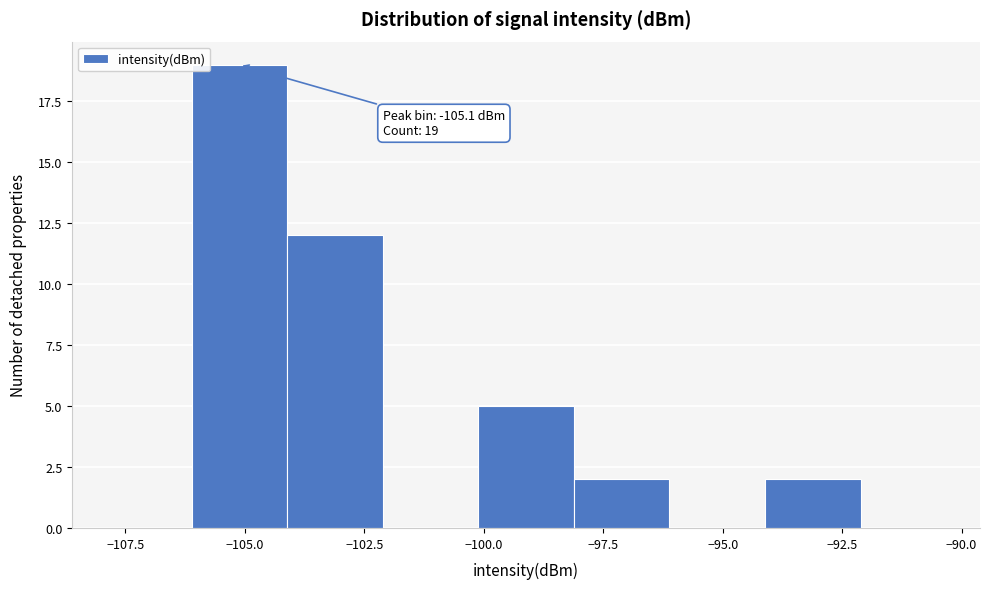

Which range on the x-axis has the tallest bar?

-106 to -104